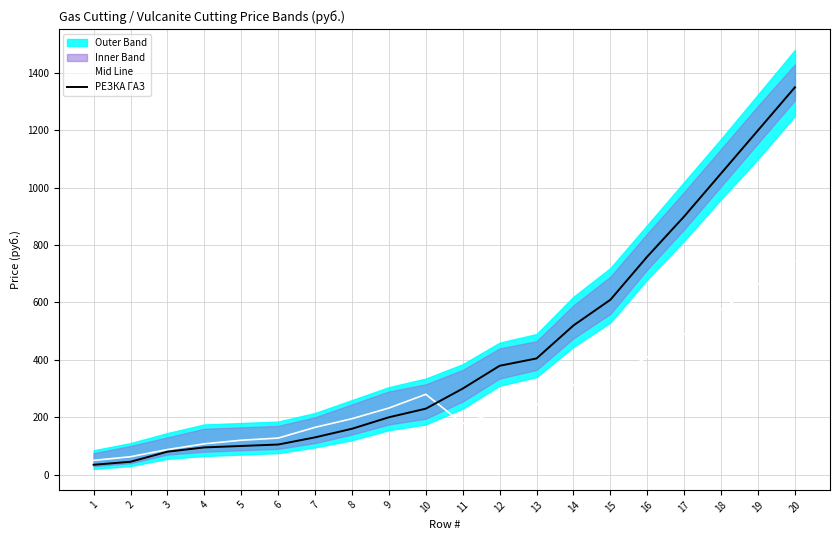

Reading left to right, extract all data points from this chart.

Mid Line: 1=49.8	2=62.5	3=87.5	4=107.5	5=120.0	6=127.5	7=165.0	8=195.0	9=232.2	10=280.0	11=177.5	12=222.2	13=242.5	14=312.5	15=337.2	16=409.8	17=490.0	18=575.0	19=662.5	20=745.0
РЕЗКА ГАЗ: 1=34.5	2=45.0	3=80.0	4=95.0	5=100.0	6=105.0	7=130.0	8=160.0	9=200.0	10=230.0	11=300.0	12=379.5	13=405.0	14=520.0	15=609.5	16=760.0	17=900.0	18=1050.0	19=1200.0	20=1350.0